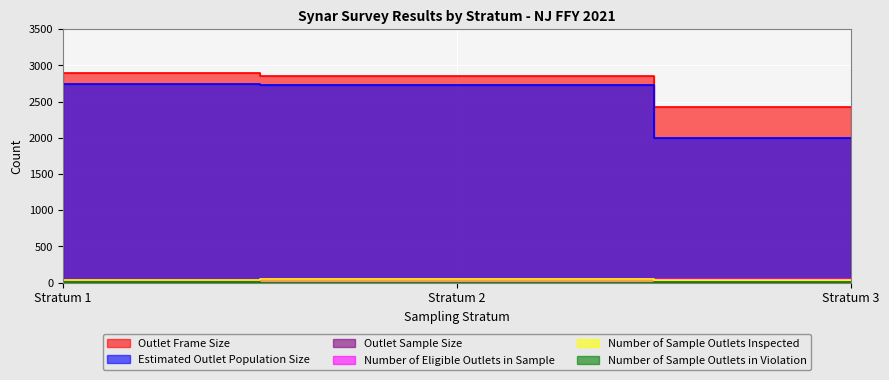

What is the difference between the Number of Eligible Outlets in Sample values at Stratum 2 and Stratum 3?

5